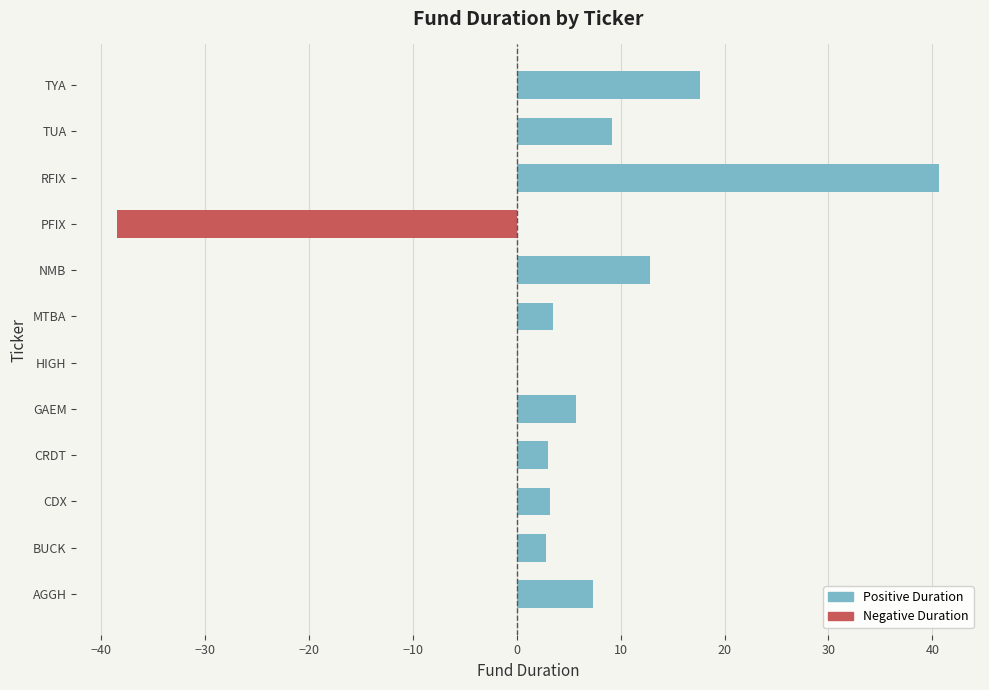

Rank the series by their maximum value, from lowest to highest.

Negative Duration, Positive Duration